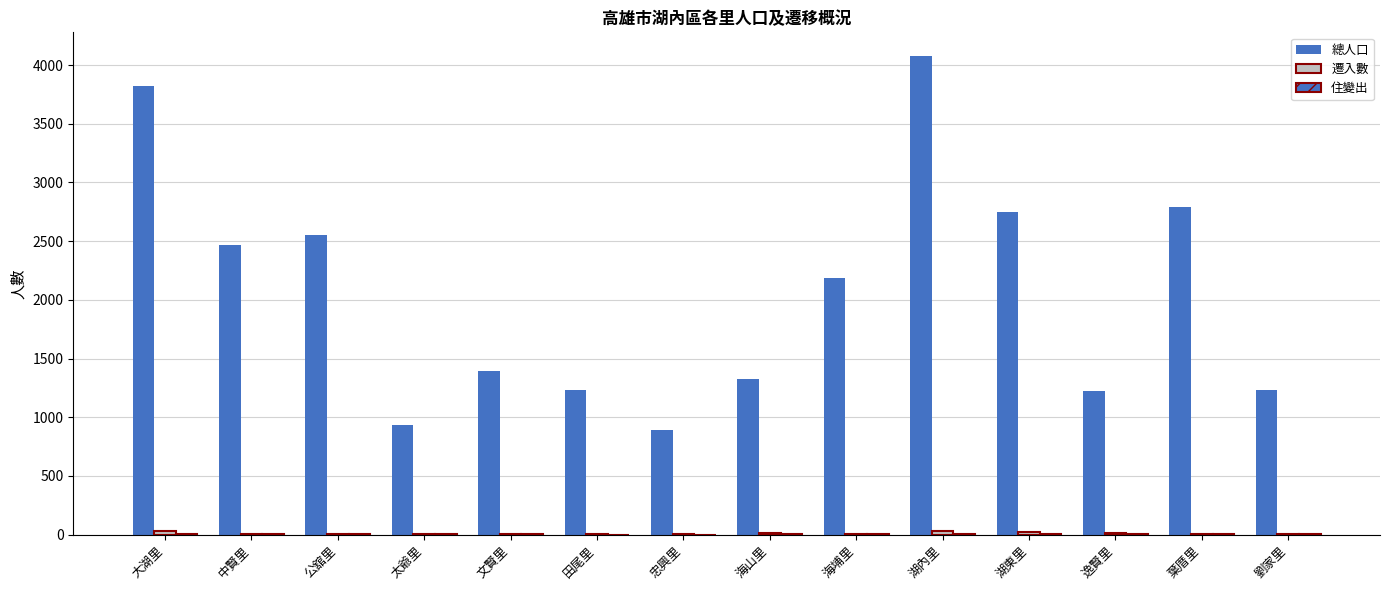

Does the chart contain stacked bars?

No